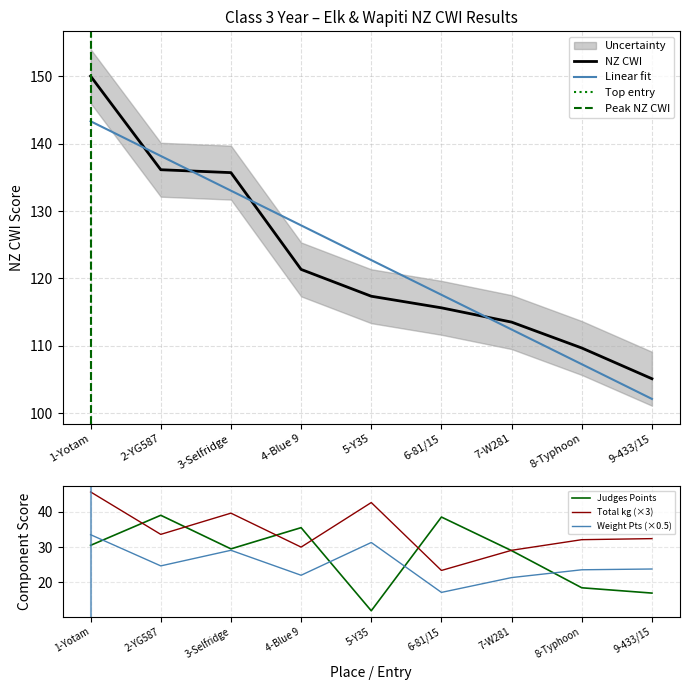

List the series in order of their peak value, highest first.

NZ CWI, Total kg, Judges Points, Weight Points